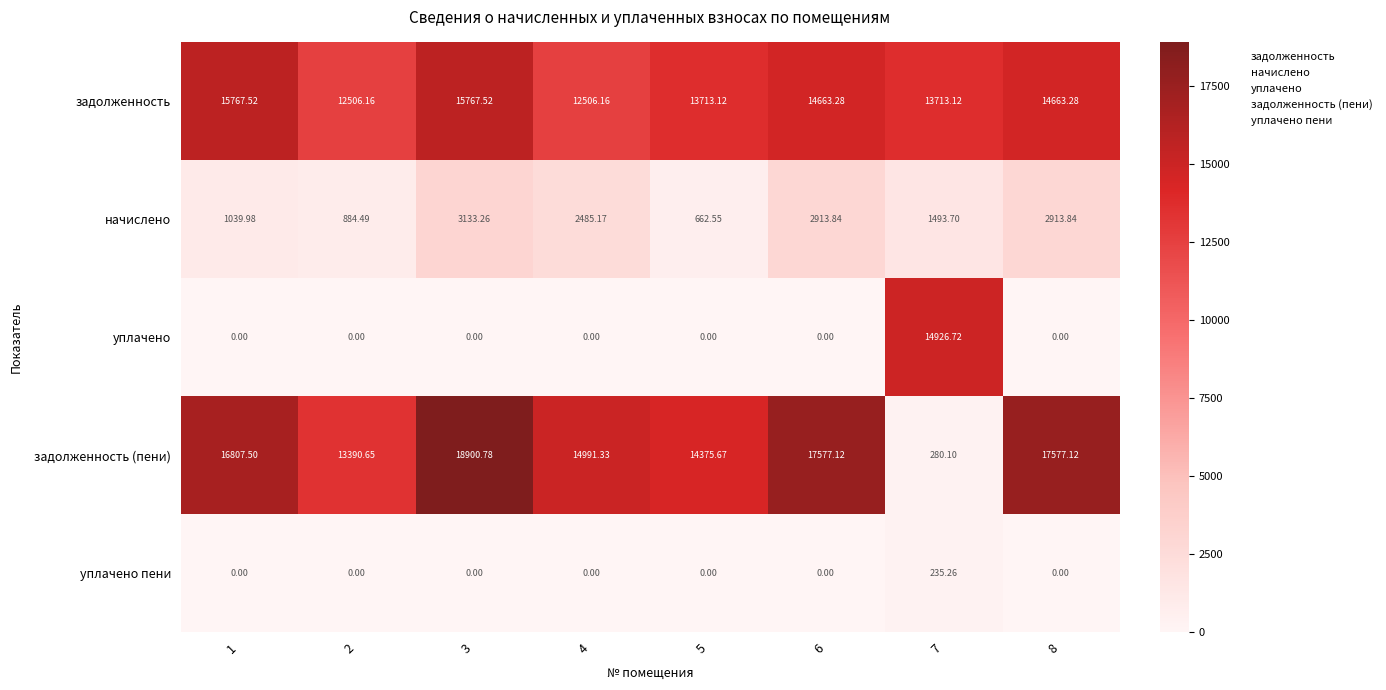

Which series changed the most between 4 and 6?

задолженность (пени)